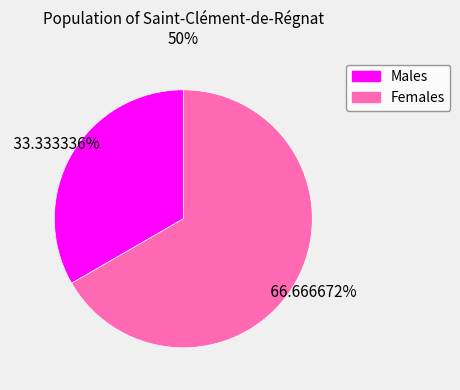

Is there a majority slice in this chart?

Yes